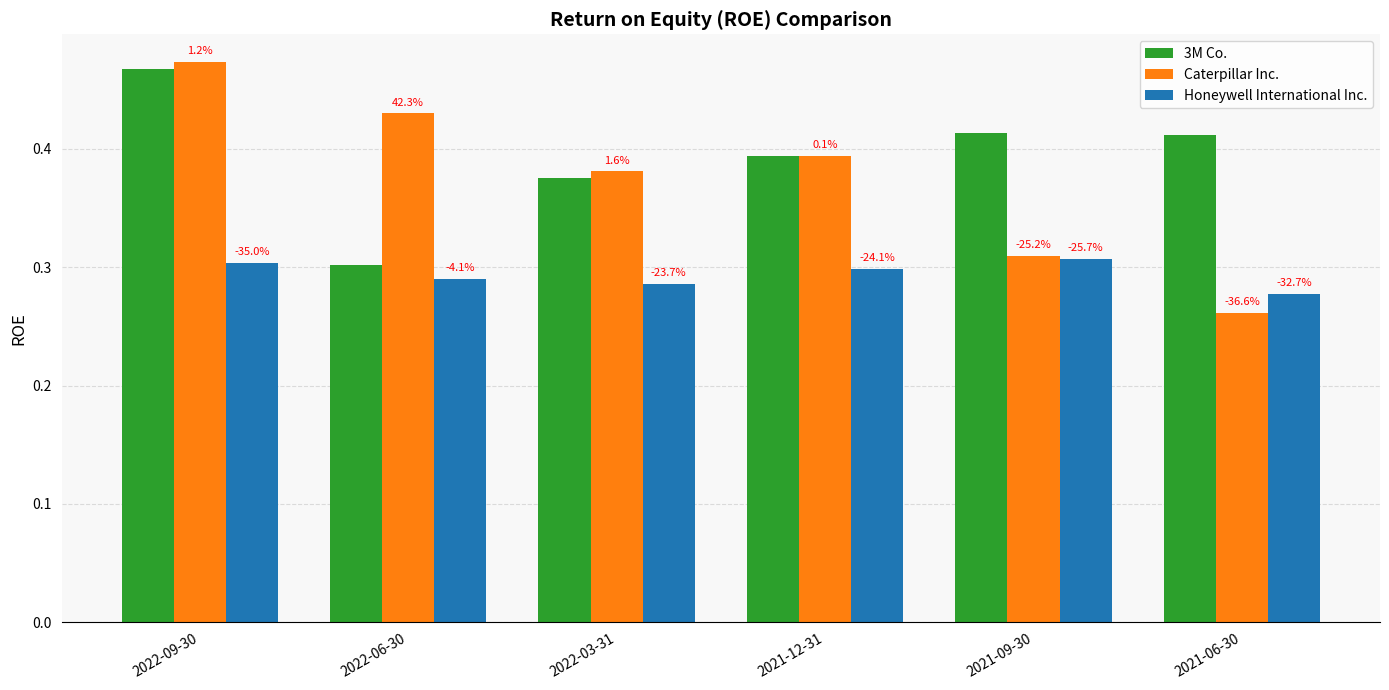

At which label is Honeywell International Inc. closest to 0?

2021-06-30